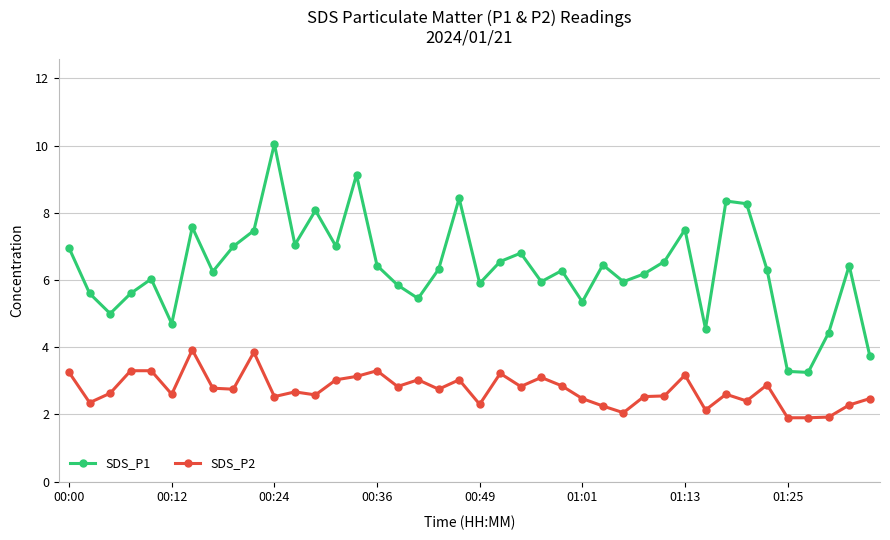

True or false: SDS_P1 and SDS_P2 cross at least once.

False